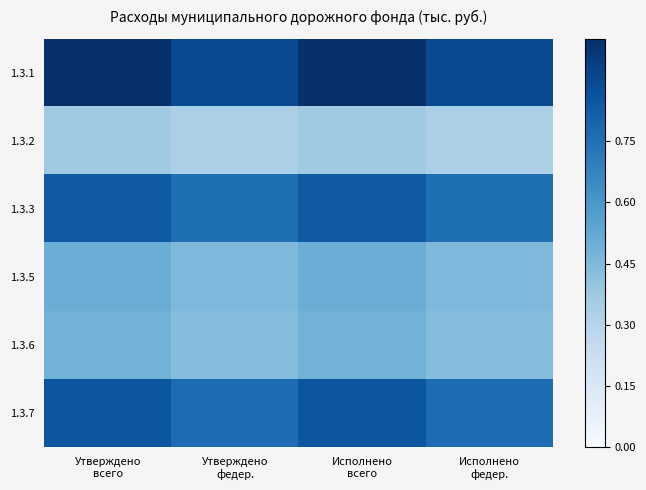

Which series has the widest spread of values?

1.3.1